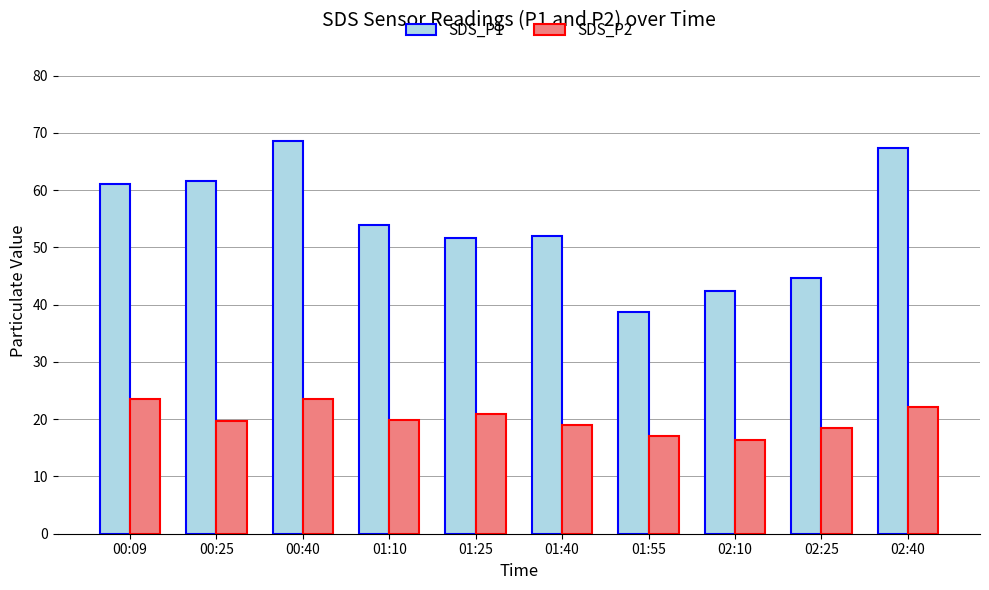

Which series has the largest total across all categories?

SDS_P1